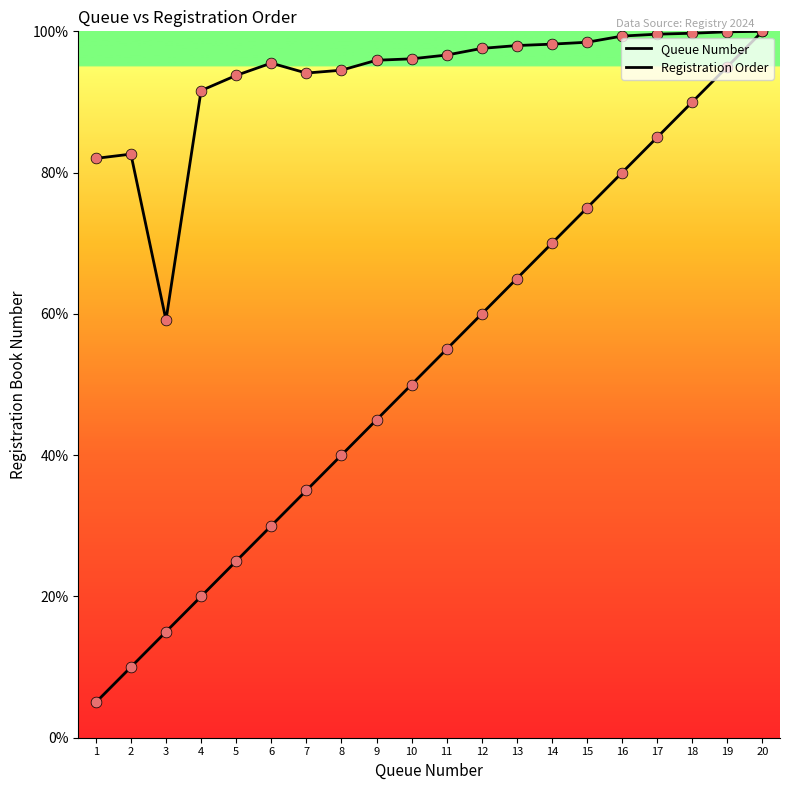

At how many categories does at least one series exceed 27?

20